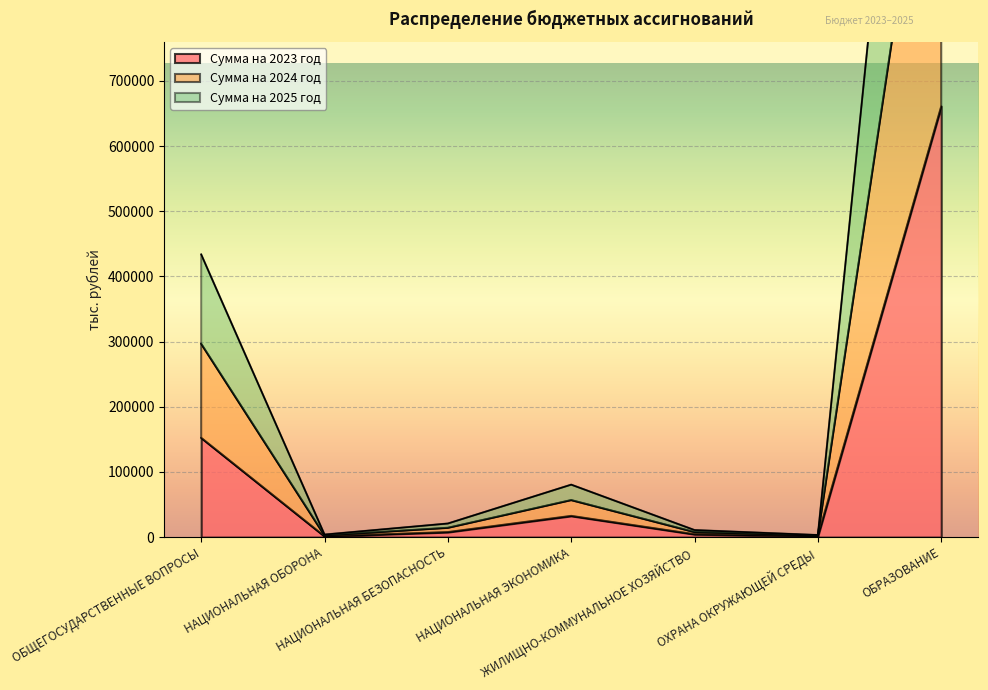

Reading left to right, extract all data points from this chart.

Сумма на 2023 год: ОБЩЕГОСУДАРСТВЕННЫЕ ВОПРОСЫ=152336.8	НАЦИОНАЛЬНАЯ ОБОРОНА=1277.2	НАЦИОНАЛЬНАЯ БЕЗОПАСНОСТЬ=7760.4	НАЦИОНАЛЬНАЯ ЭКОНОМИКА=32608.0	ЖИЛИЩНО-КОММУНАЛЬНОЕ ХОЗЯЙСТВО=4458.9	ОХРАНА ОКРУЖАЮЩЕЙ СРЕДЫ=1769.3	ОБРАЗОВАНИЕ=660838.0
Сумма на 2024 год: ОБЩЕГОСУДАРСТВЕННЫЕ ВОПРОСЫ=296689.9	НАЦИОНАЛЬНАЯ ОБОРОНА=2610.3	НАЦИОНАЛЬНАЯ БЕЗОПАСНОСТЬ=14304.7	НАЦИОНАЛЬНАЯ ЭКОНОМИКА=56822.9	ЖИЛИЩНО-КОММУНАЛЬНОЕ ХОЗЯЙСТВО=7733.5	ОХРАНА ОКРУЖАЮЩЕЙ СРЕДЫ=2515.8	ОБРАЗОВАНИЕ=1267375.8
Сумма на 2025 год: ОБЩЕГОСУДАРСТВЕННЫЕ ВОПРОСЫ=433849.3	НАЦИОНАЛЬНАЯ ОБОРОНА=3992.4	НАЦИОНАЛЬНАЯ БЕЗОПАСНОСТЬ=20919.4	НАЦИОНАЛЬНАЯ ЭКОНОМИКА=80550.8	ЖИЛИЩНО-КОММУНАЛЬНОЕ ХОЗЯЙСТВО=10859.3	ОХРАНА ОКРУЖАЮЩЕЙ СРЕДЫ=3260.9	ОБРАЗОВАНИЕ=1866423.4